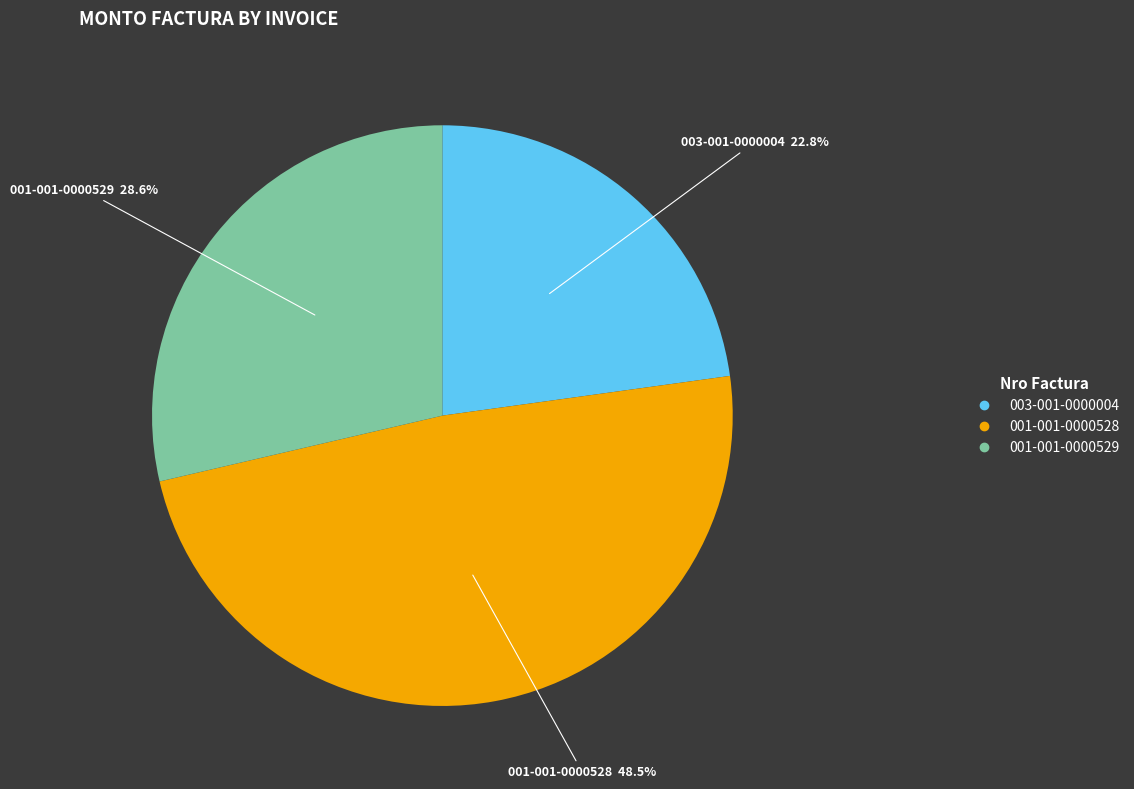

Does 003-001-0000004 represent more than half of the total?

No